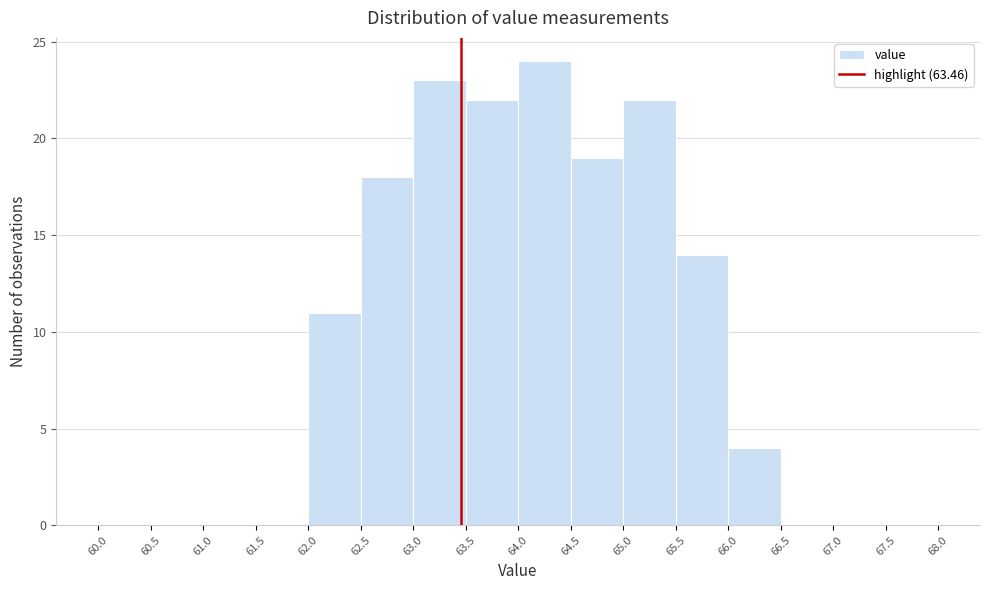

Reading left to right, transcribe this chart: for each bar, give the range it covers on the x-axis and its height. The values are not printed on the chart, so give them approximately, as read against the axis.

60.0 to 60.5: 0
60.5 to 61.0: 0
61.0 to 61.5: 0
61.5 to 62.0: 0
62.0 to 62.5: 11
62.5 to 63.0: 18
63.0 to 63.5: 23
63.5 to 64.0: 22
64.0 to 64.5: 24
64.5 to 65.0: 19
65.0 to 65.5: 22
65.5 to 66.0: 14
66.0 to 66.5: 4
66.5 to 67.0: 0
67.0 to 67.5: 0
67.5 to 68.0: 0